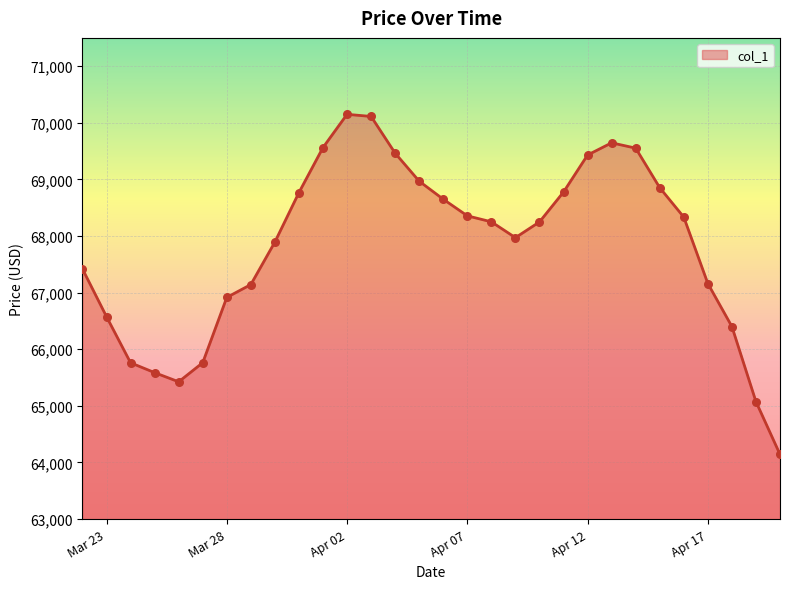

What is the smallest value displayed?

64142.6